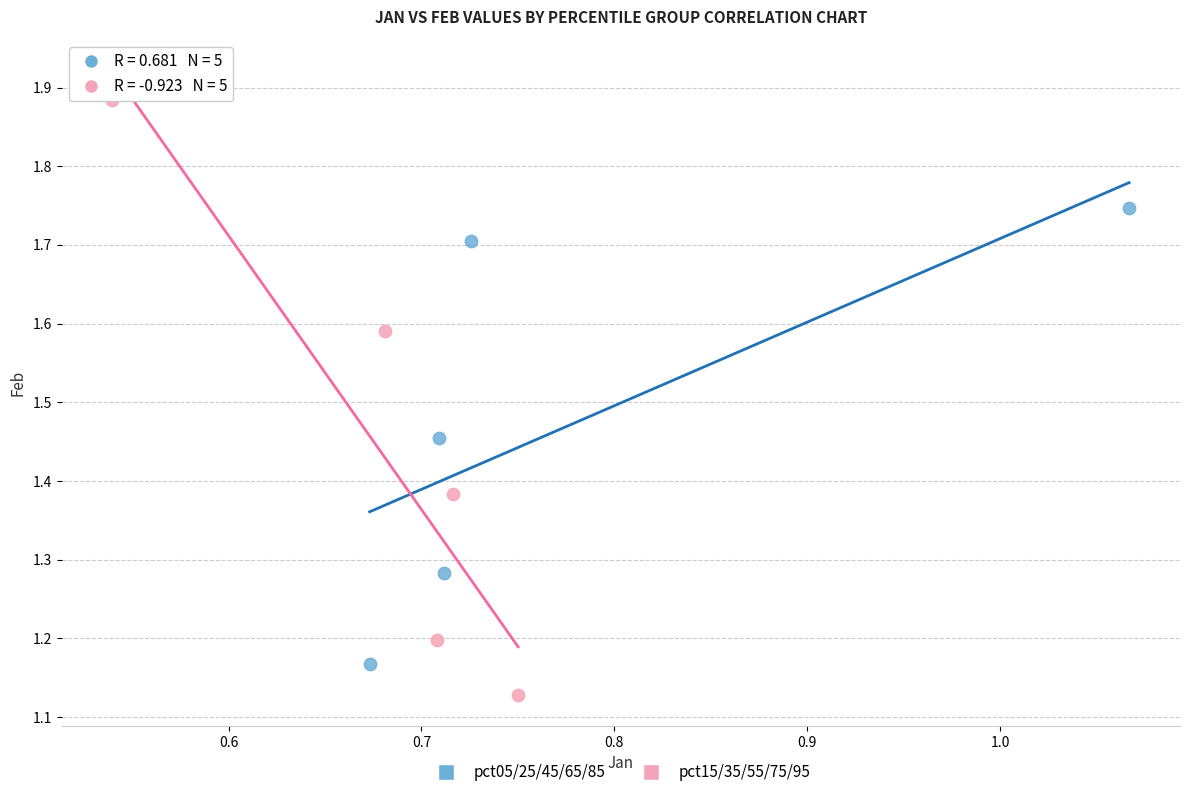

Which series has the largest Y range (max minus min)?

pct15/35/55/75/95